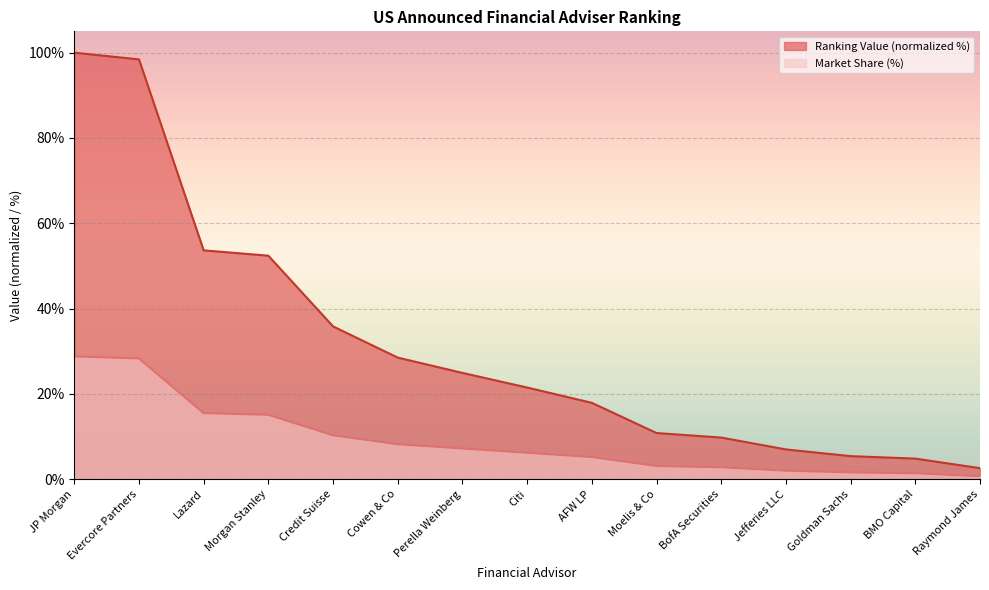

At Lazard, list the series in order from smallest to largest.

Market Share (%), Ranking Value (normalized %)